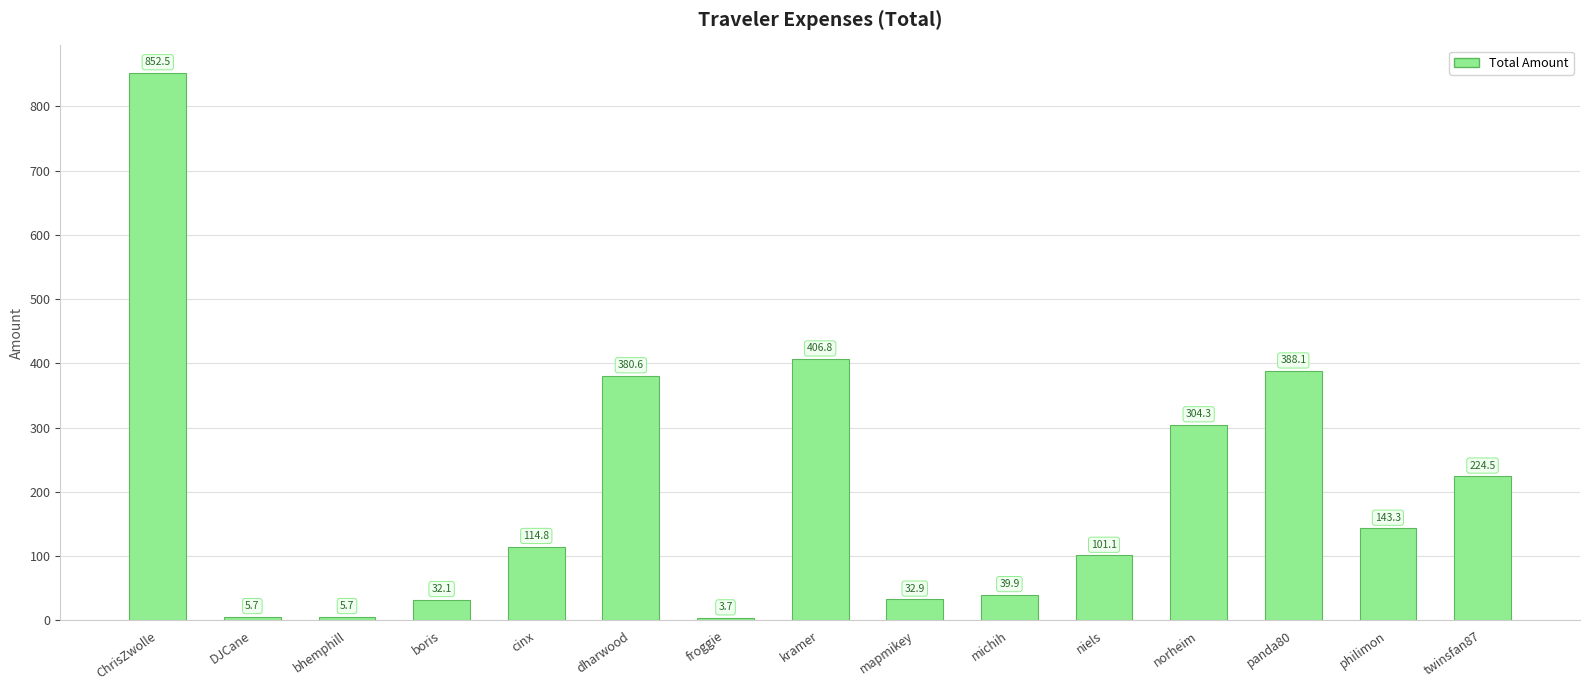

What is the value of the 2nd bar from the left?

5.7